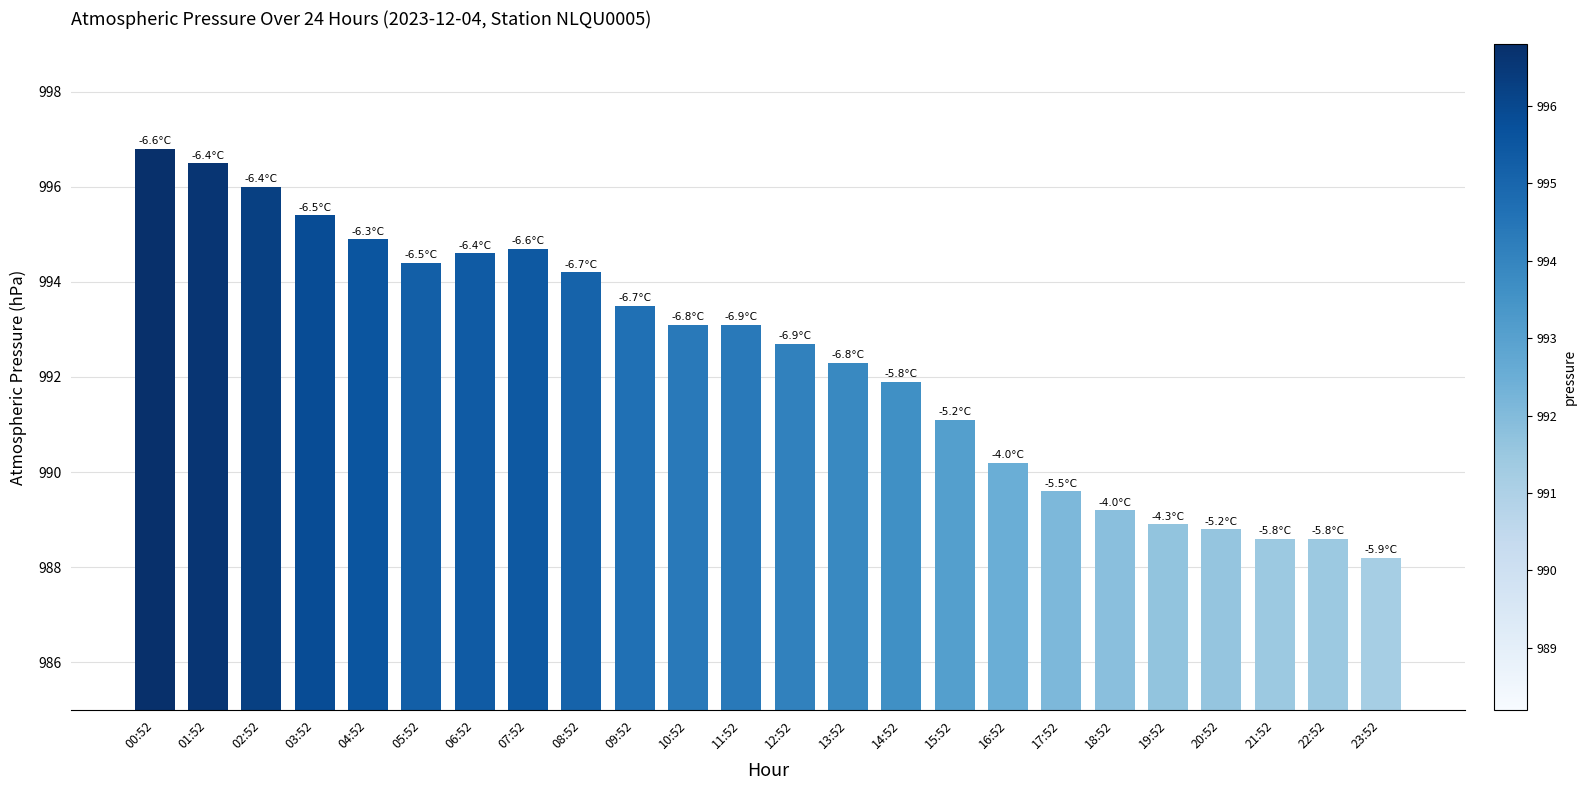

Which category has the lowest value across all series?

23:52